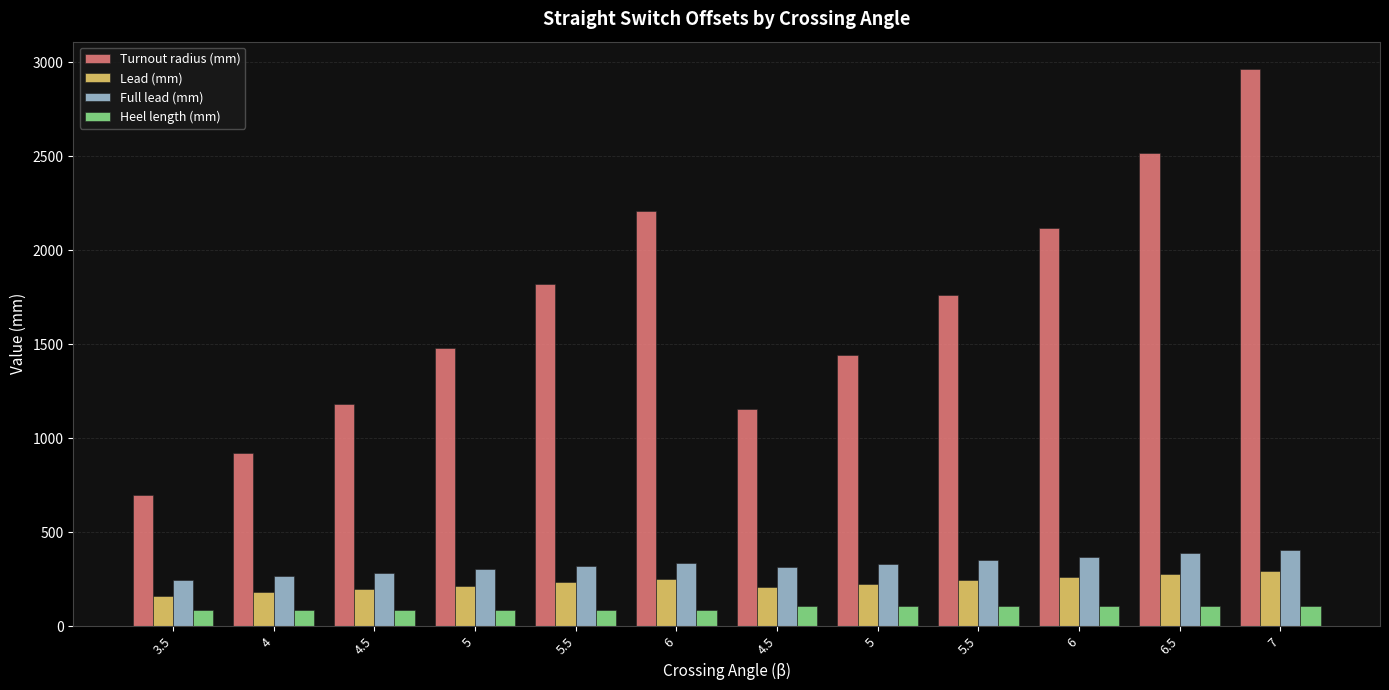

At which category is the sum across all series the highest?

7